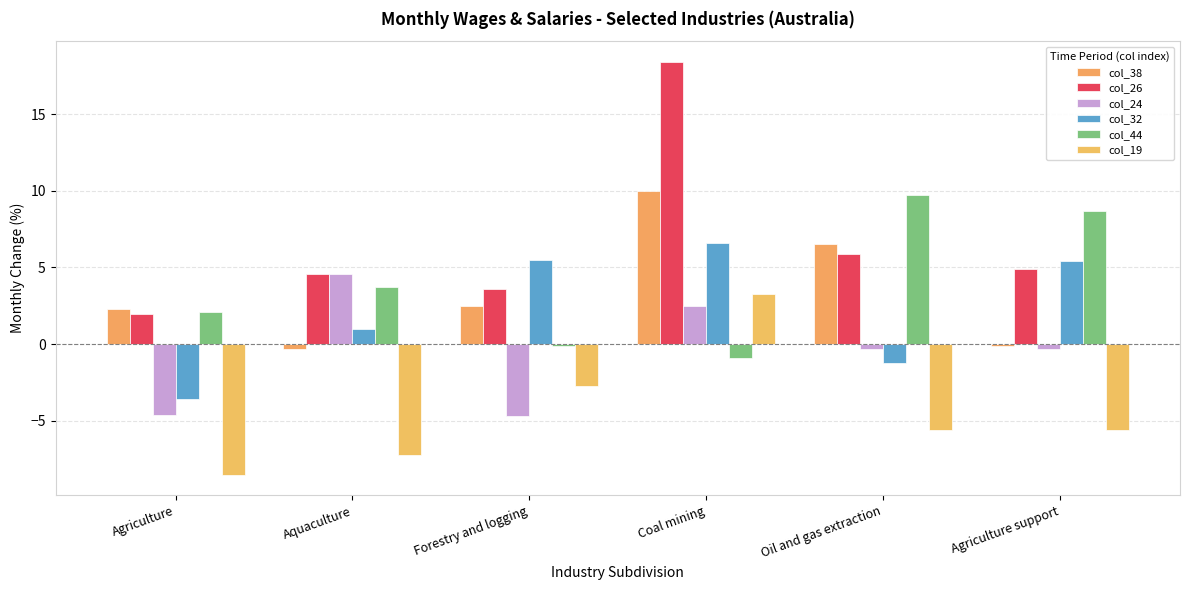

What is the highest value of the col_19 series?

3.3